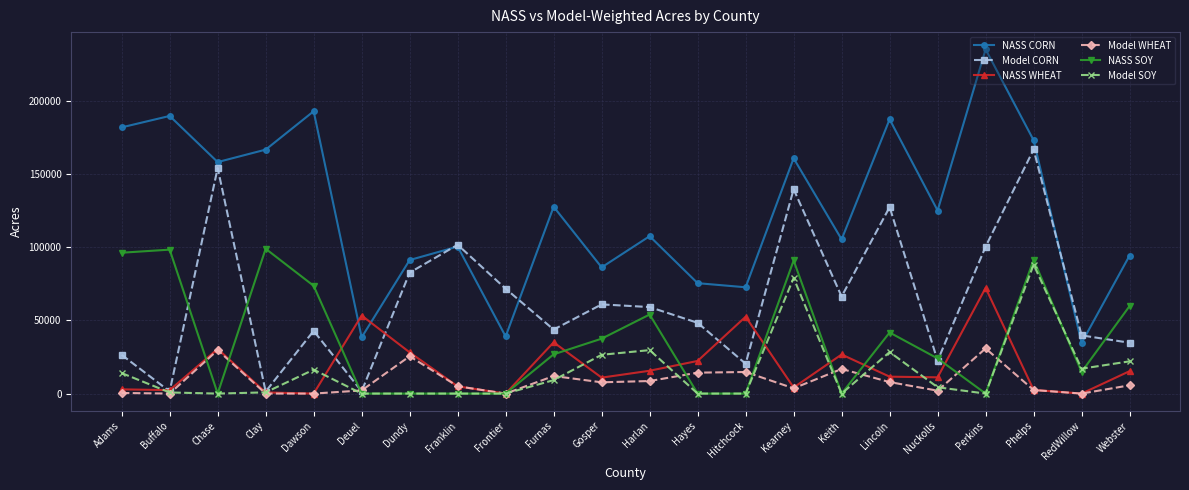

Is it true that Model CORN equals 23086.0 at Hayes?

False